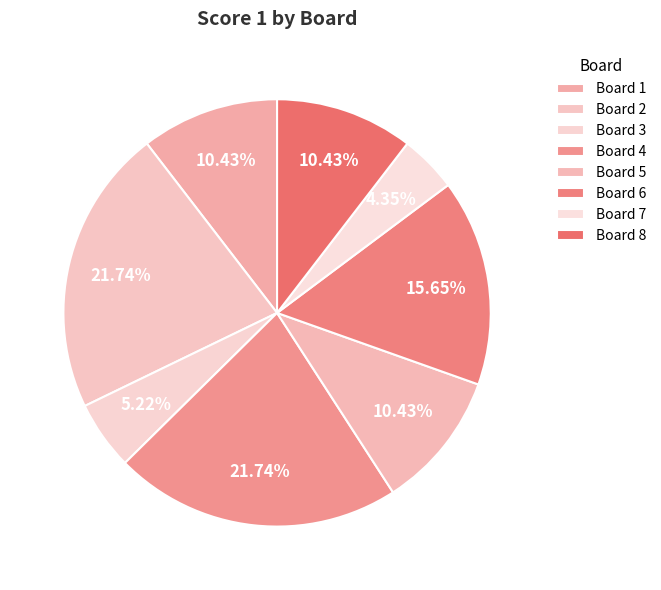

Count the number of slices in the pie.

8